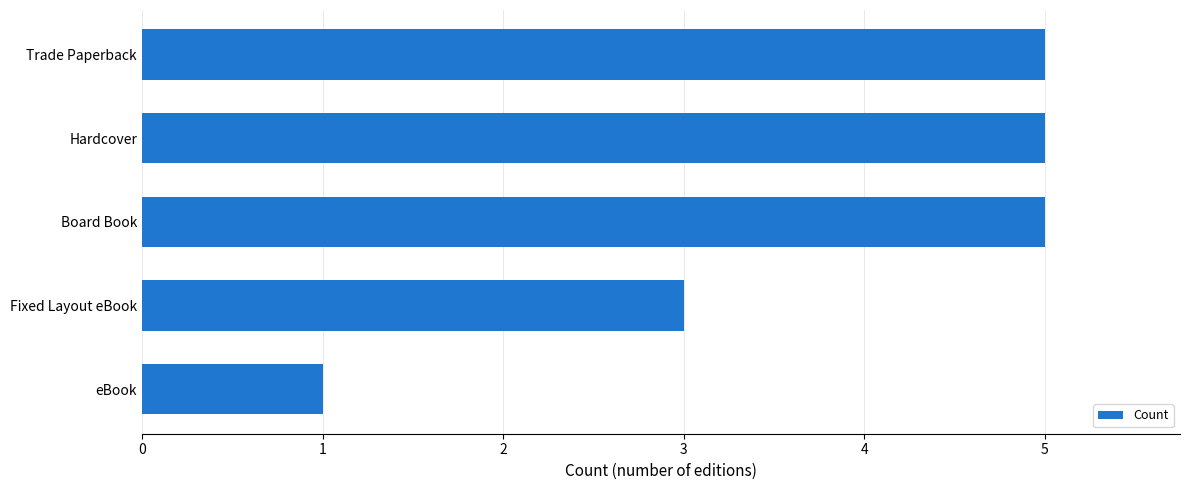

What is the label of the 1st bar from the top?

Trade Paperback